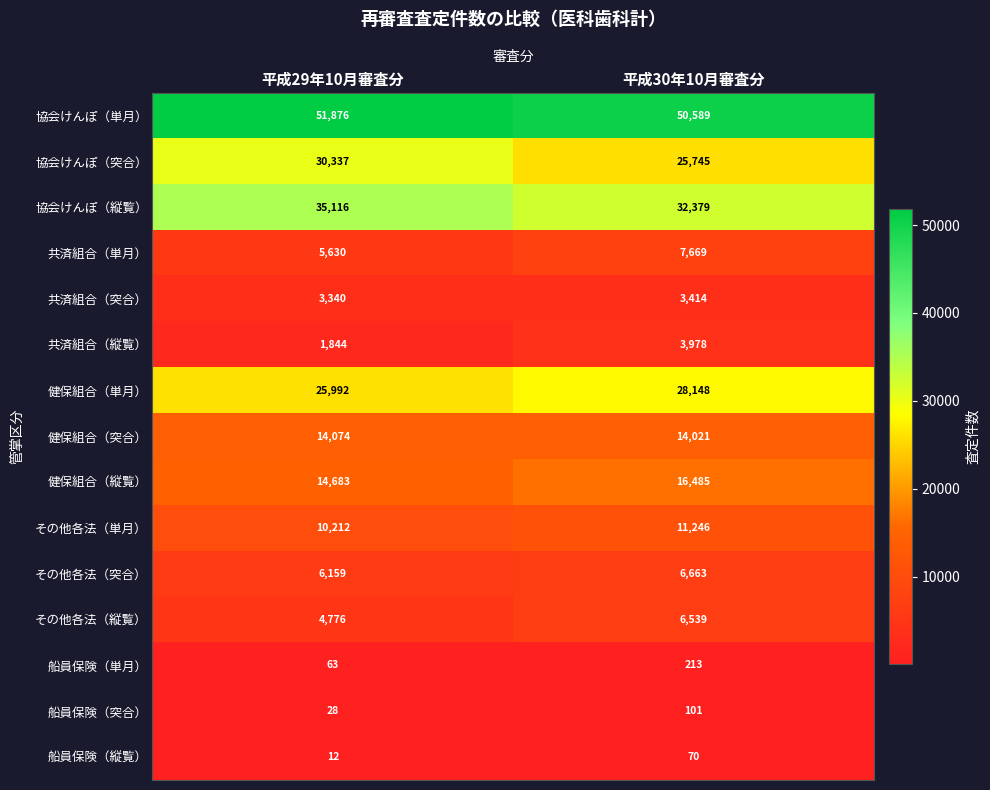

What is the difference between the highest and lowest values at 平成29年10月審査分?

51864